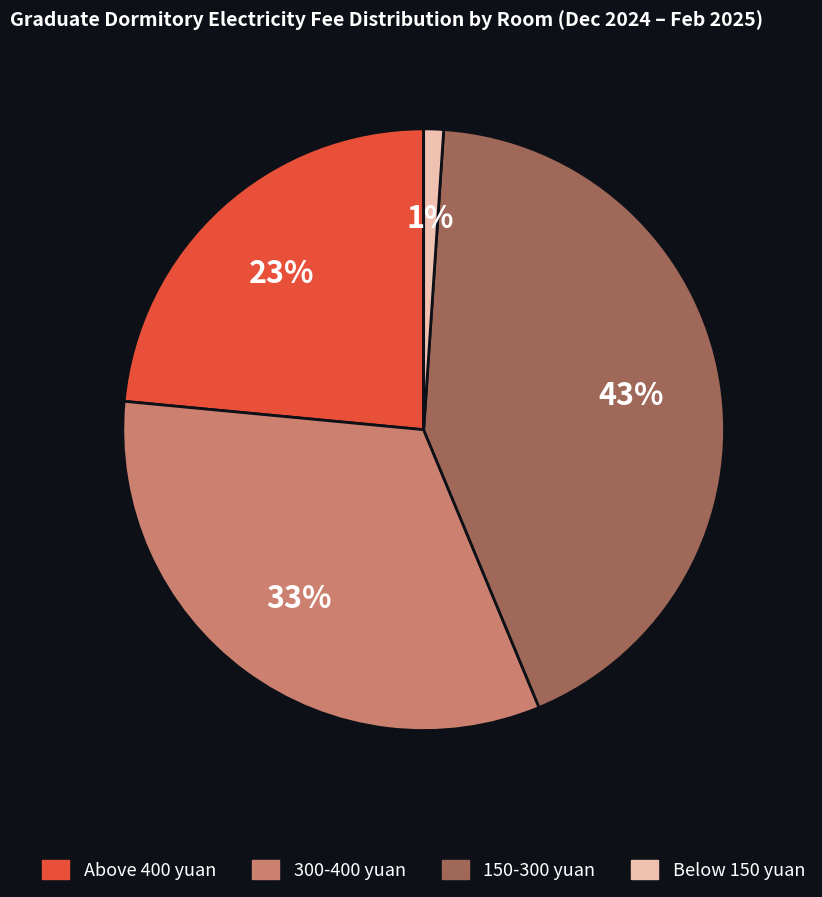

Does any single category account for the majority?

No